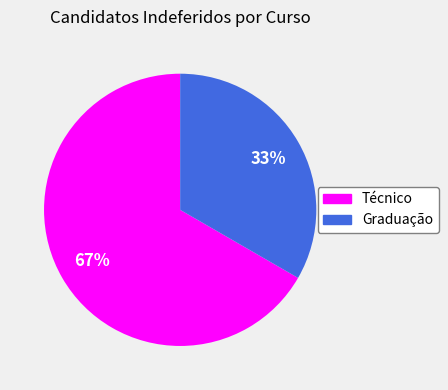

What percentage is the Técnico slice, to the nearest percent?

67%